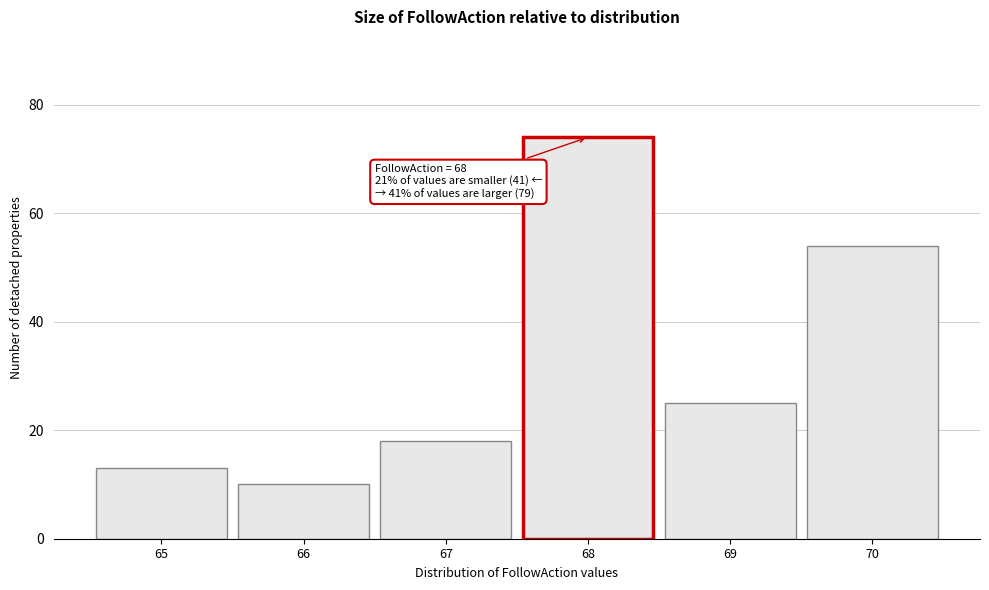

Over which range of the x-axis is the bar tallest?

67.5 to 68.5